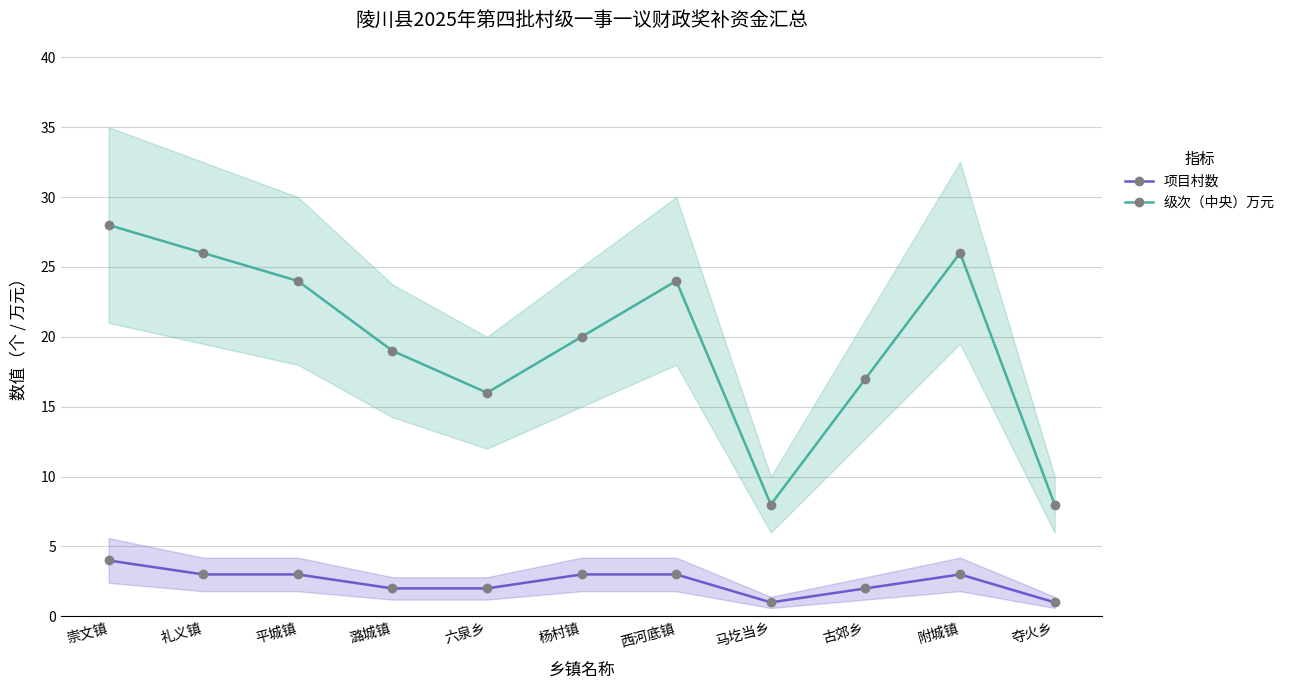

What is the value of the 项目村数 point at the 8th from the left?

1